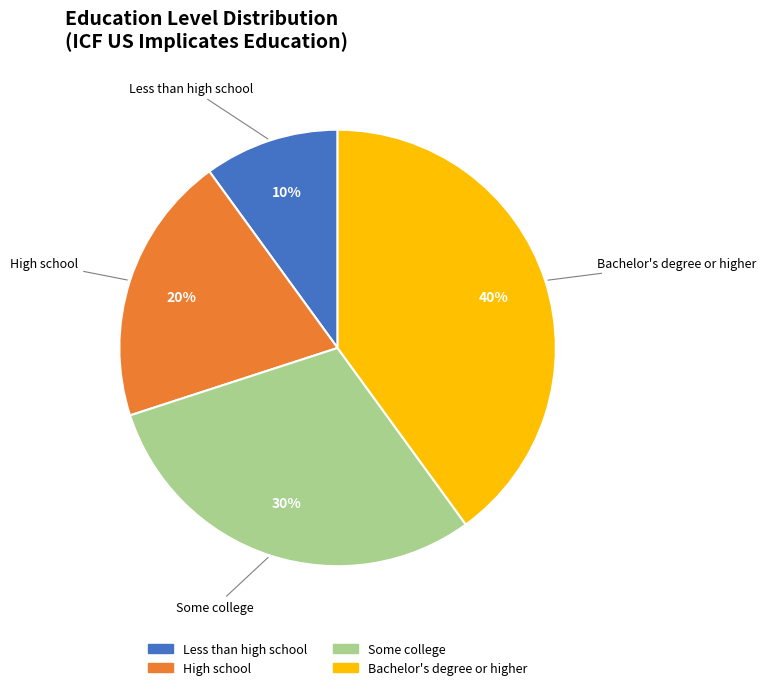

Rank the categories by value from lowest to highest.

Less than high school, High school, Some college, Bachelor's degree or higher